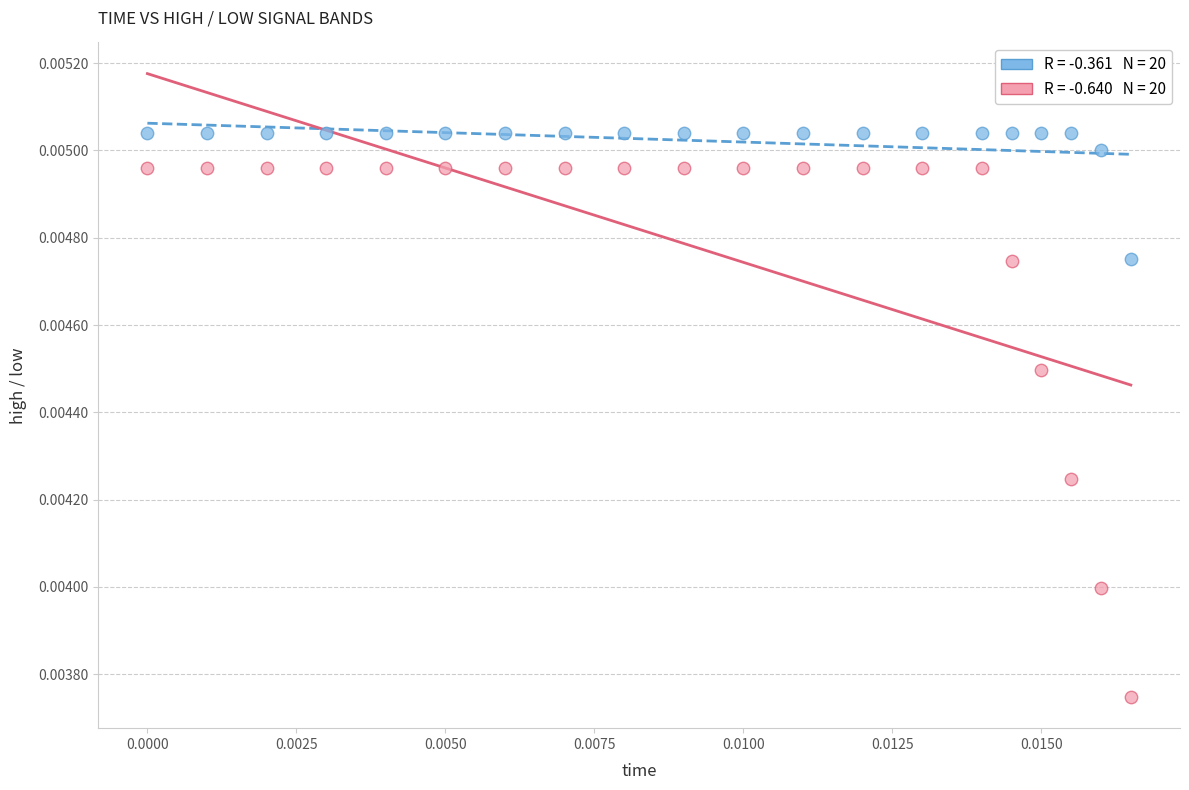

How many points are shown in the scatter plot?

40